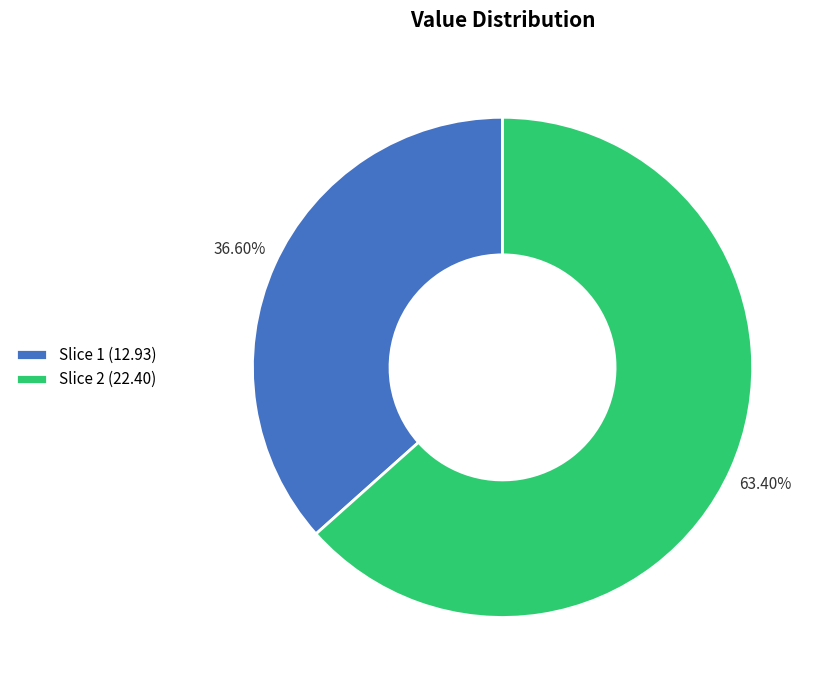

Which slice is the smallest?

Slice 1 (12.93)